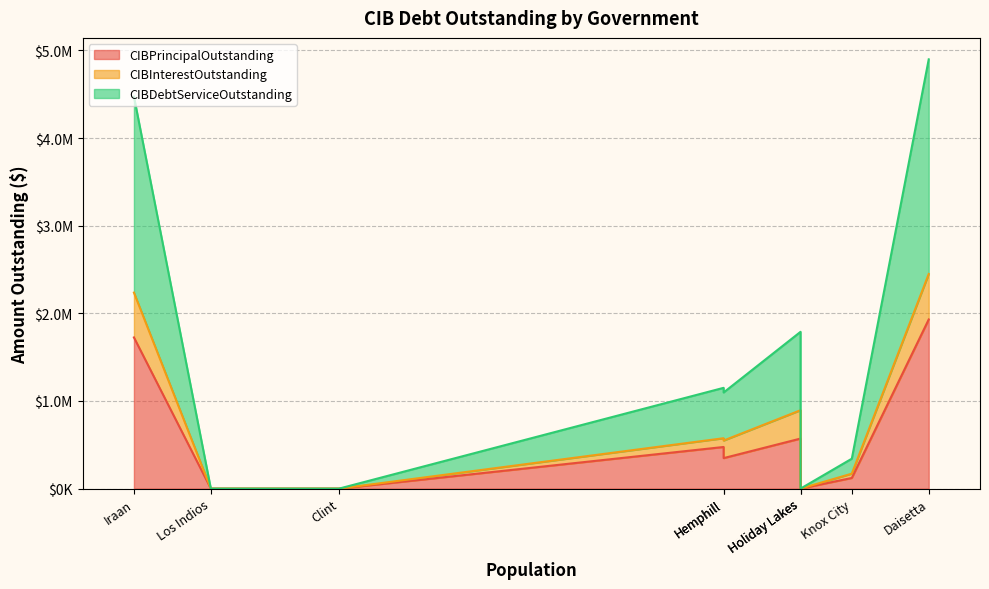

Does the chart have visible grid lines?

Yes